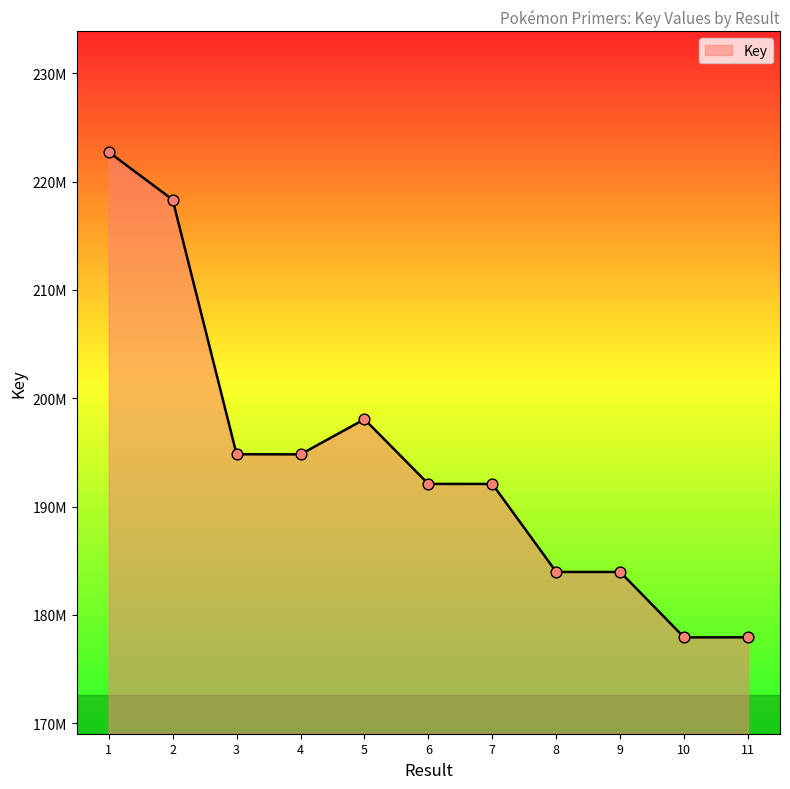

Approximately how many times larger is the value at 9 compared to 5?

0.9